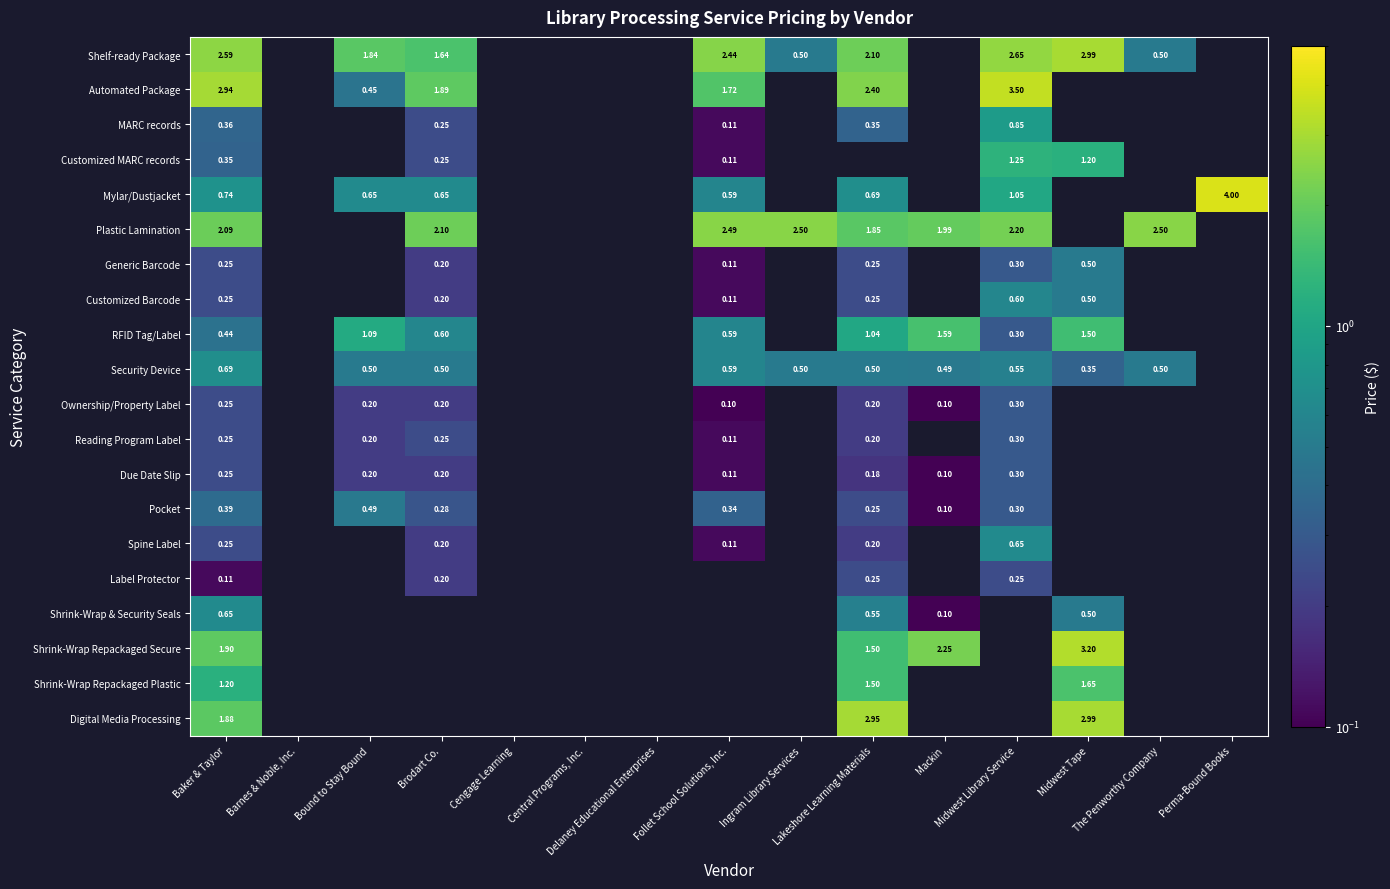

Is the value of Customized MARC records at Midwest Library Service greater than the value of MARC records at Midwest Library Service?

Yes